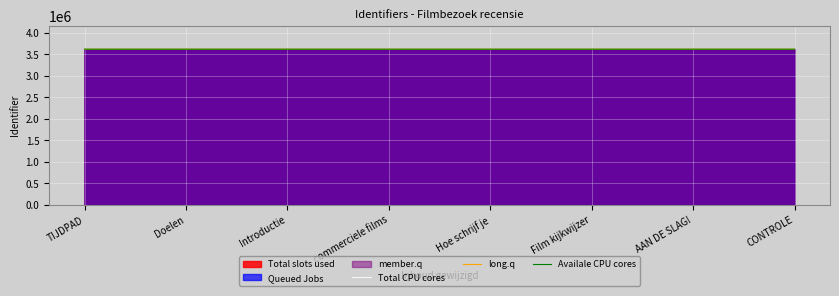

Reading left to right, extract all data points from this chart.

Total CPU cores: 3612720	3612722	3612724	3612725	3612727	3612729	3612731	3612735
long.q: 3612718	3612720	3612722	3612723	3612725	3612727	3612729	3612733
Availale CPU cores: 3612716	3612718	3612720	3612721	3612723	3612725	3612727	3612731